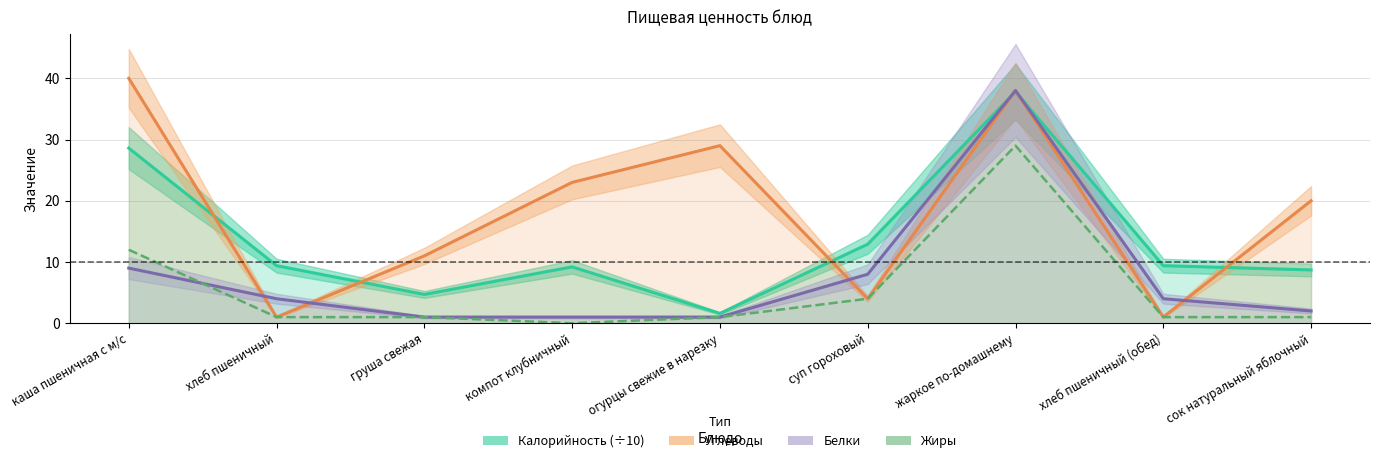

What is the label of the 6th point from the right?

компот клубничный